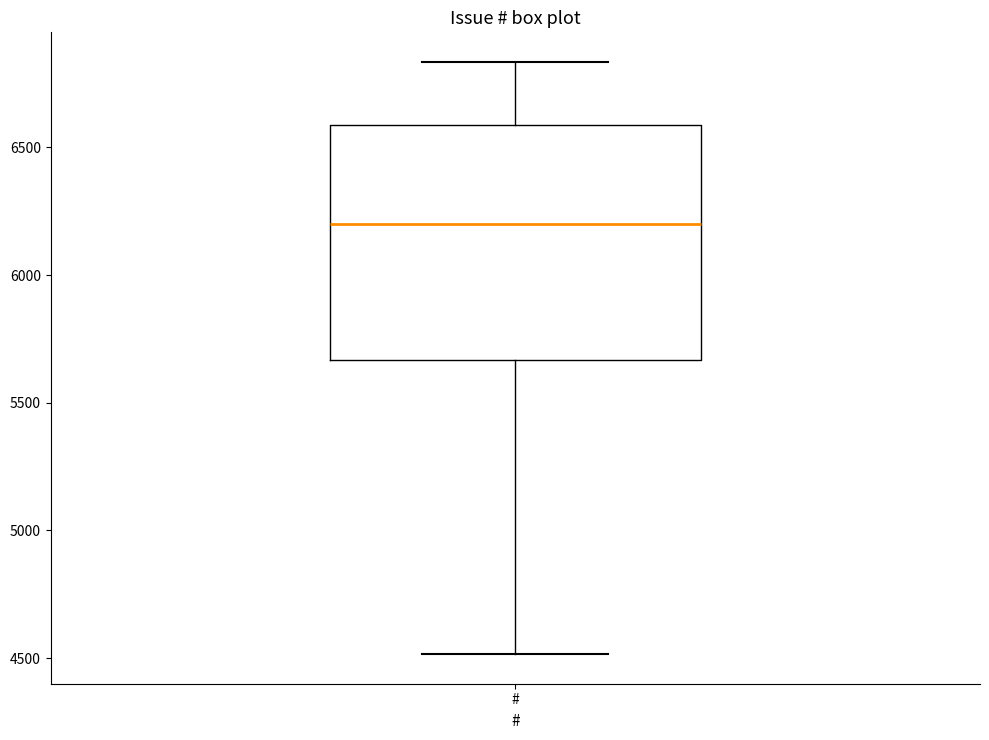

Where does the upper whisker of the box for # end on the y-axis? The values are not printed on the chart, so give them approximately, as read against the axis.

6850